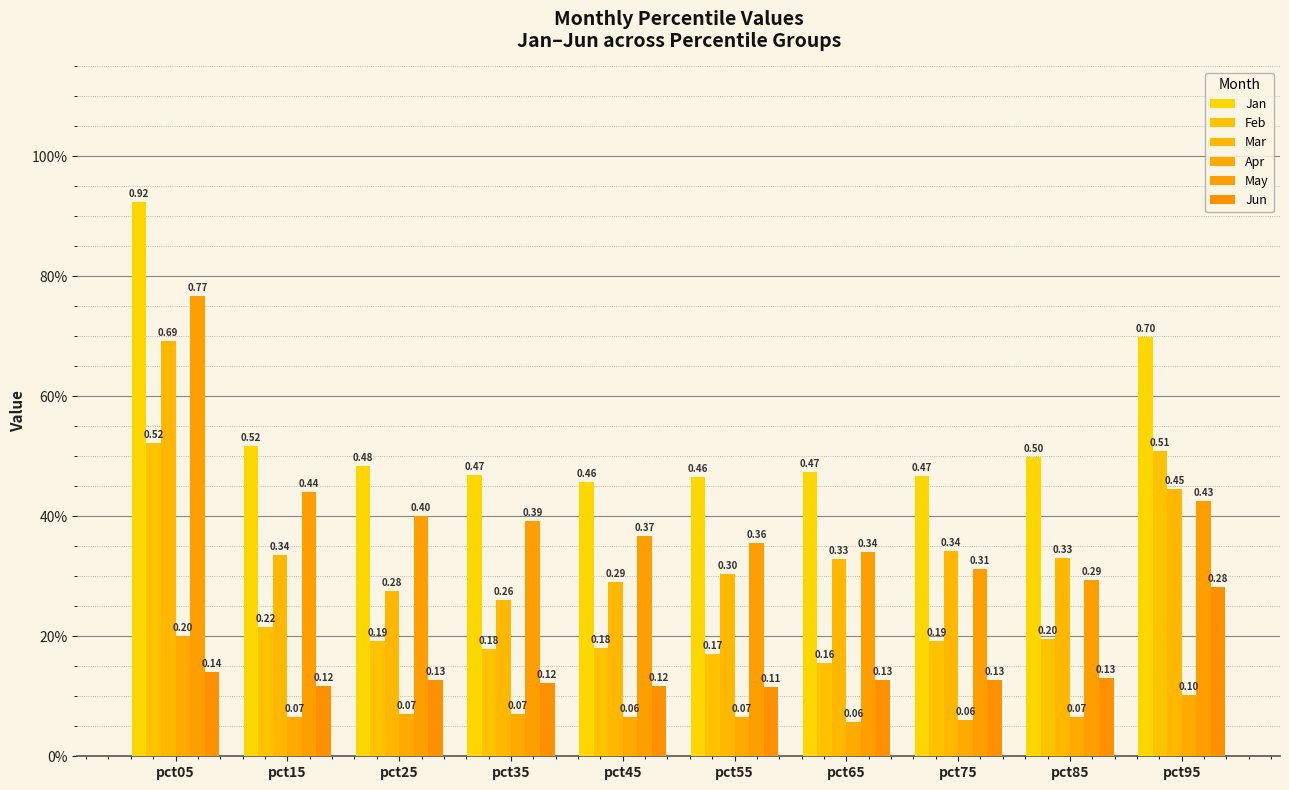

List the labels in order of Mar value, largest first.

pct05, pct95, pct75, pct15, pct85, pct65, pct55, pct45, pct25, pct35